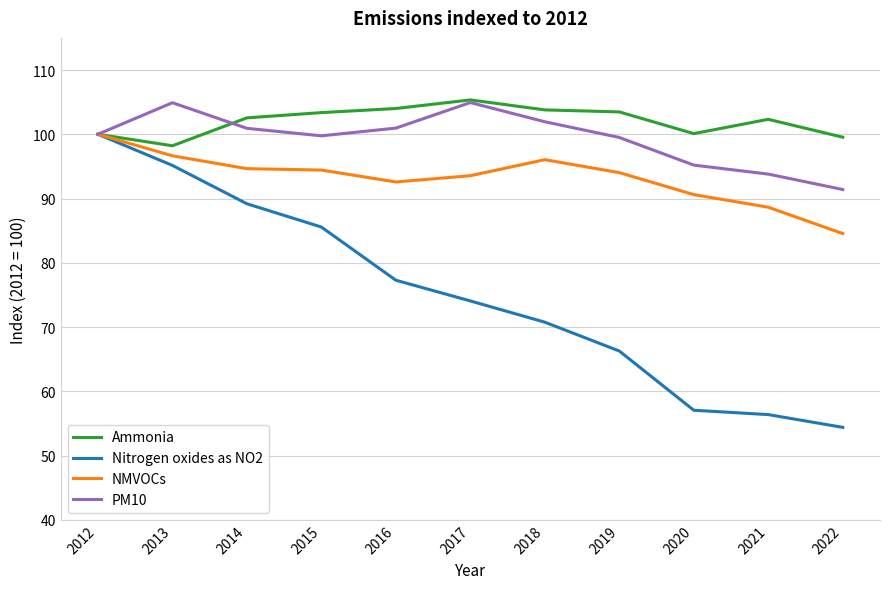

At how many categories does at least one series exceed 65?

11